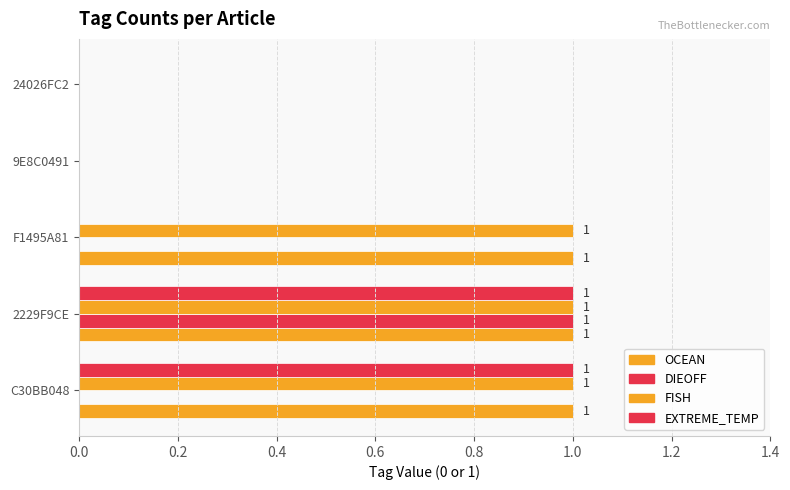

How many data points does each series have?

5